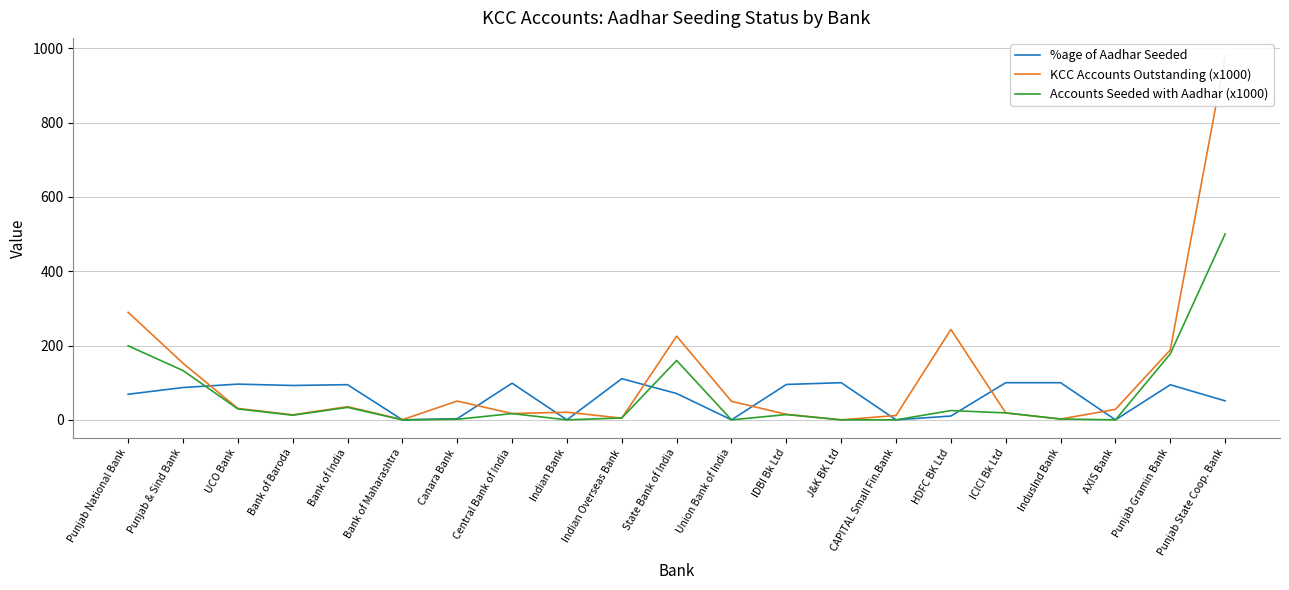

What is the value of the Accounts Seeded with Aadhar (x1000) point at the 1st from the left?

199.3